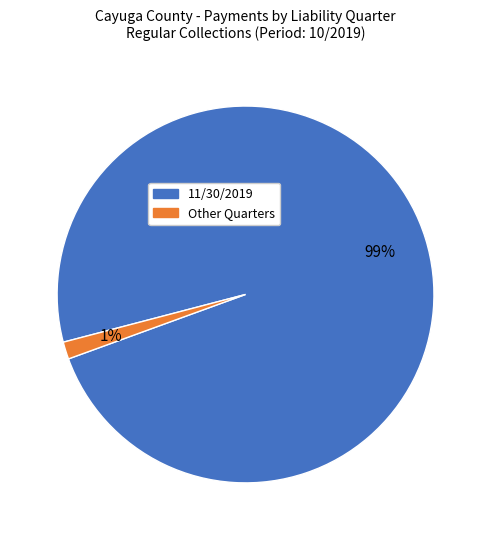

Is there a majority slice in this chart?

Yes